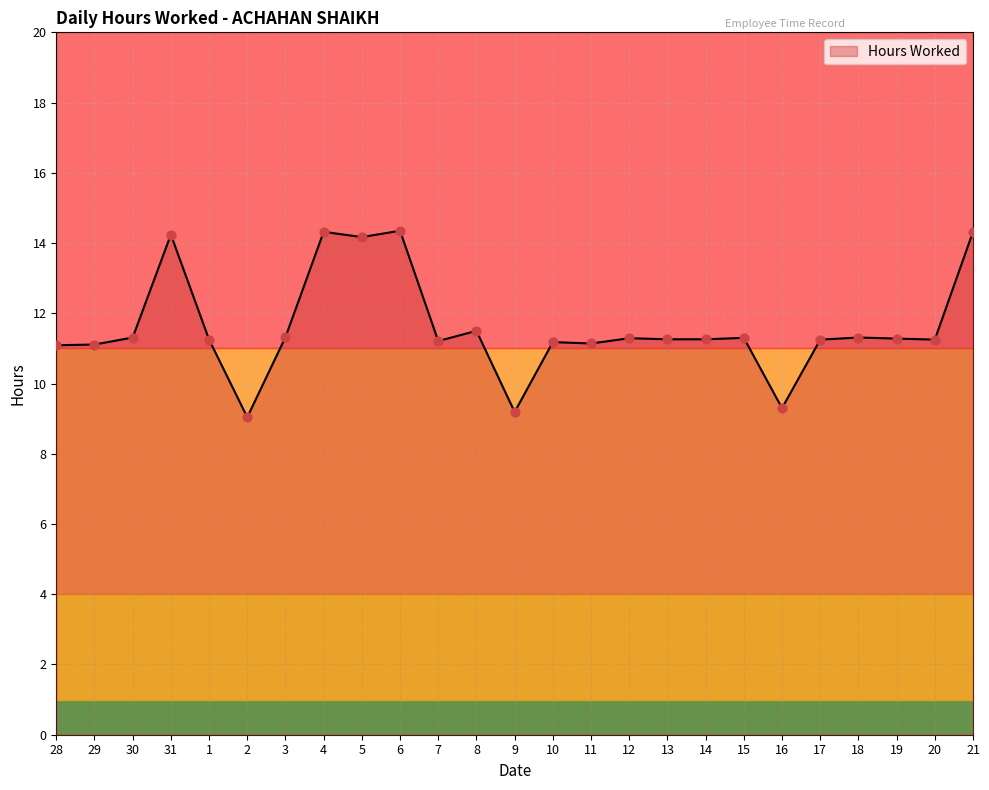

Approximately how many times larger is the value at 9 compared to 5?

0.6